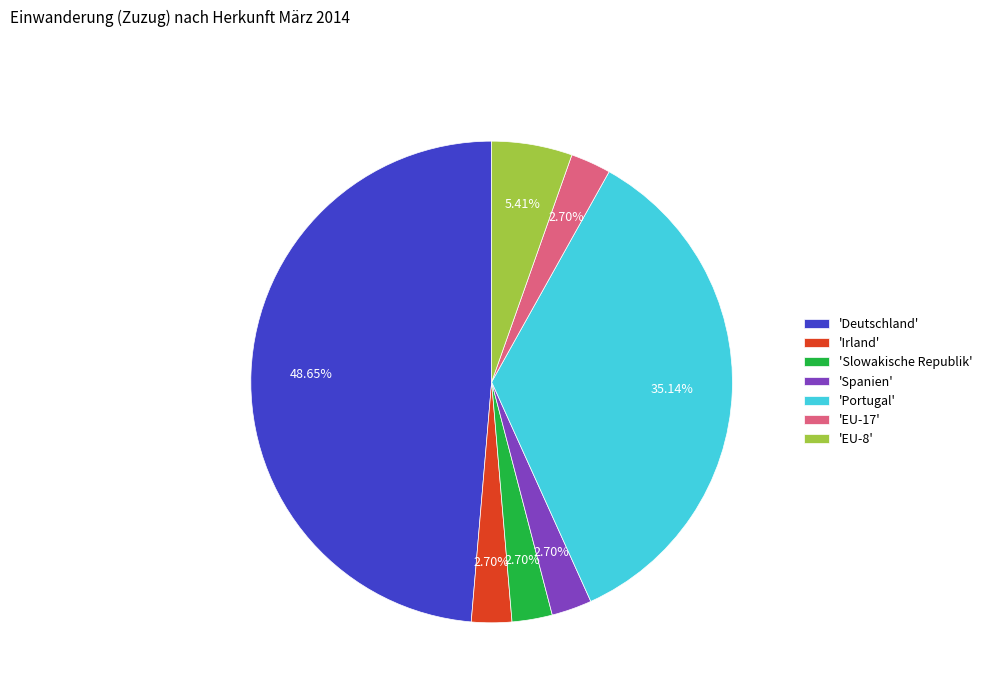

Count the number of slices in the pie.

7